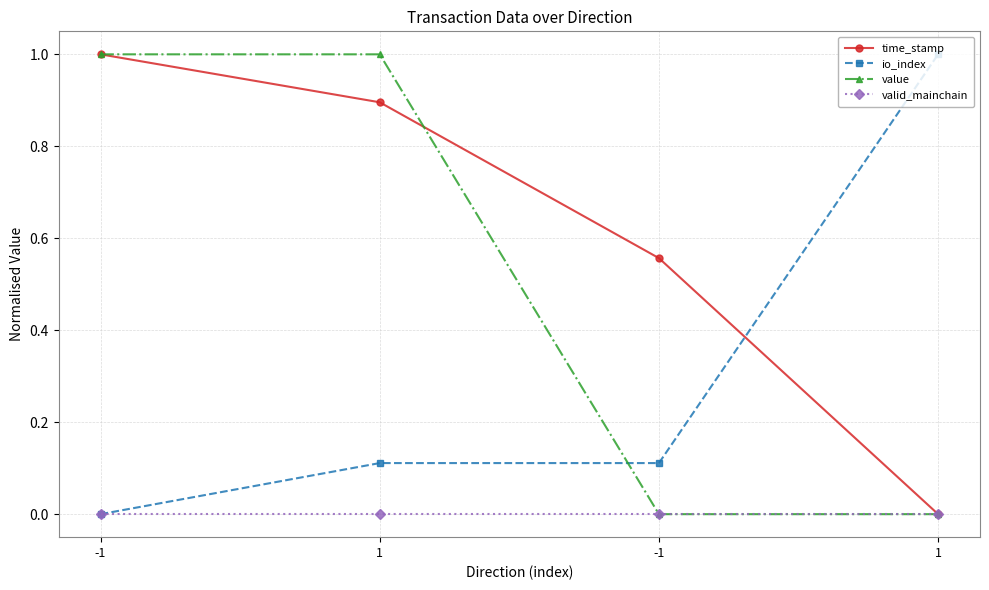

What are all the series names shown in the legend?

time_stamp, io_index, value, valid_mainchain